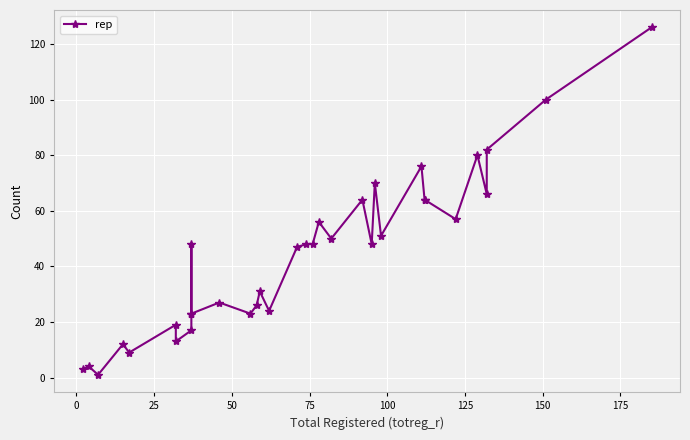

Is it true that the value at 28 is 87?

False